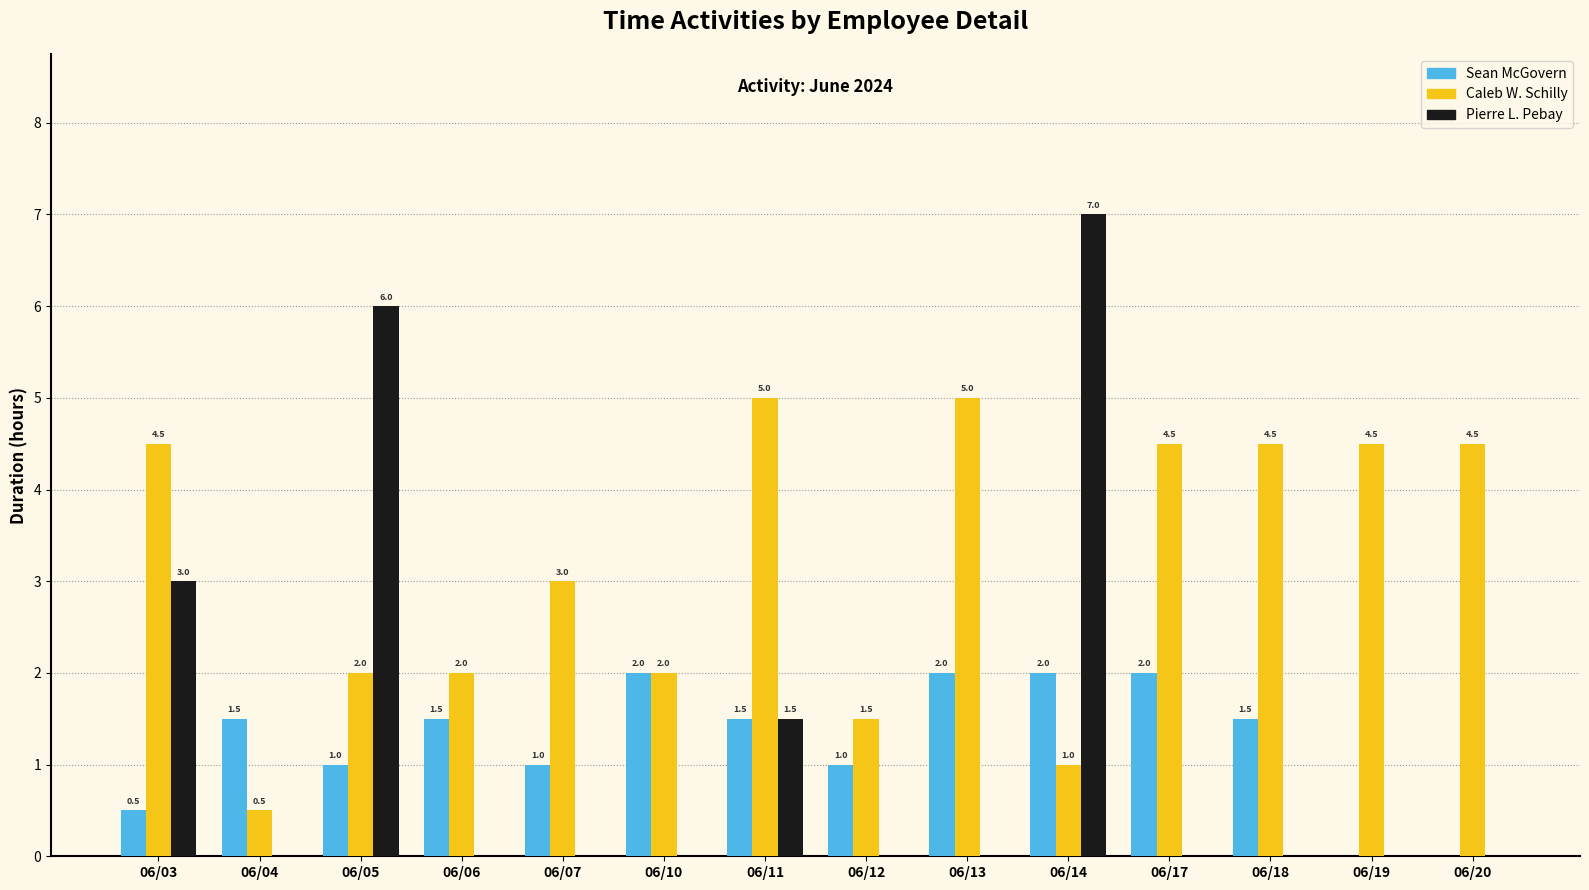

Reading right to left, what are all the values shown in this chart?

Sean McGovern: 0.0	0.0	1.5	2.0	2.0	2.0	1.0	1.5	2.0	1.0	1.5	1.0	1.5	0.5
Caleb W. Schilly: 4.5	4.5	4.5	4.5	1.0	5.0	1.5	5.0	2.0	3.0	2.0	2.0	0.5	4.5
Pierre L. Pebay: 0.0	0.0	0.0	0.0	7.0	0.0	0.0	1.5	0.0	0.0	0.0	6.0	0.0	3.0